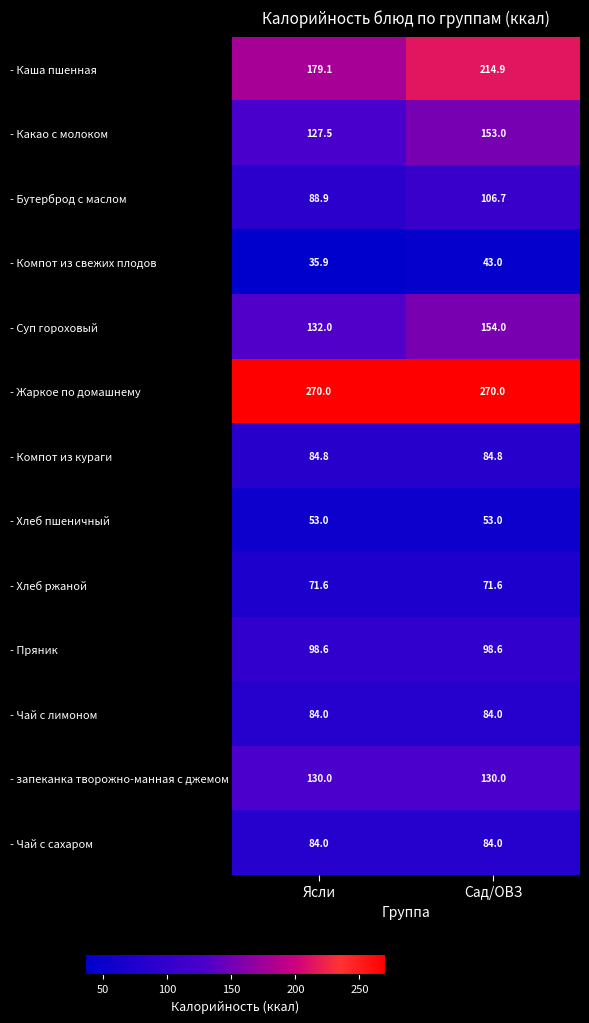

Is it true that - Чай с сахаром equals 84.0 at Ясли?

True